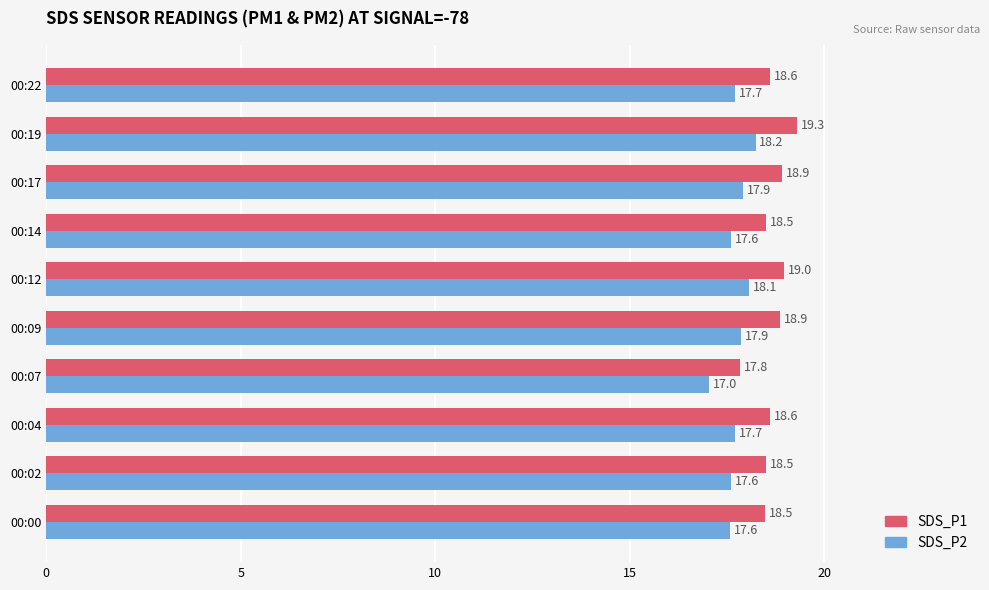

What is the difference between the SDS_P2 values at 00:07 and 00:04?

0.7